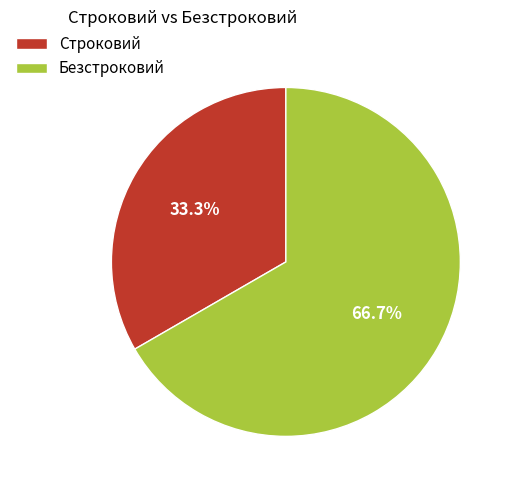

Rank the categories by value from highest to lowest.

Безстроковий, Строковий